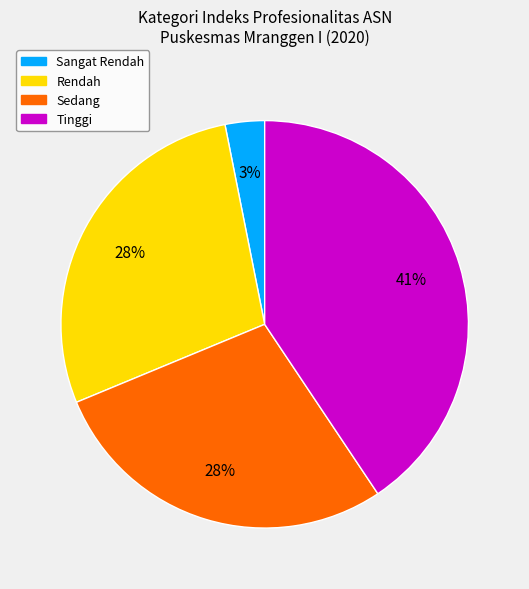

Is there any slice that represents more than half of the pie?

No